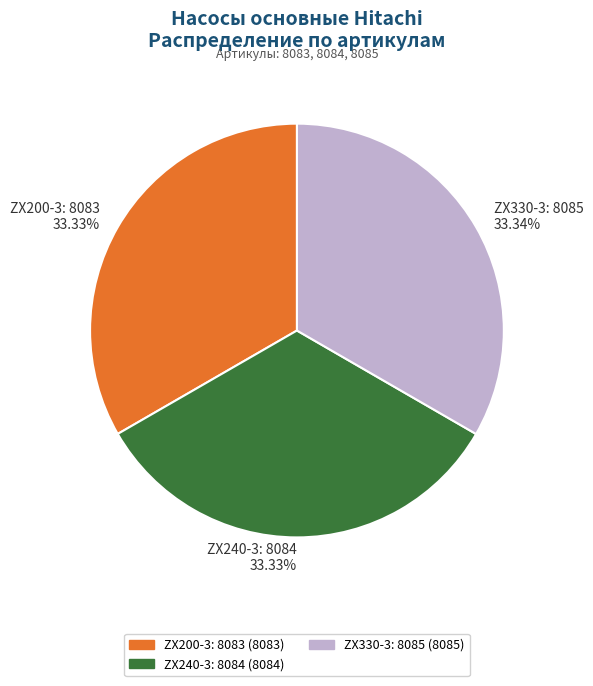

What is the ratio of the value at ZX200-3: 8083 to the value at ZX240-3: 8084?

1.0